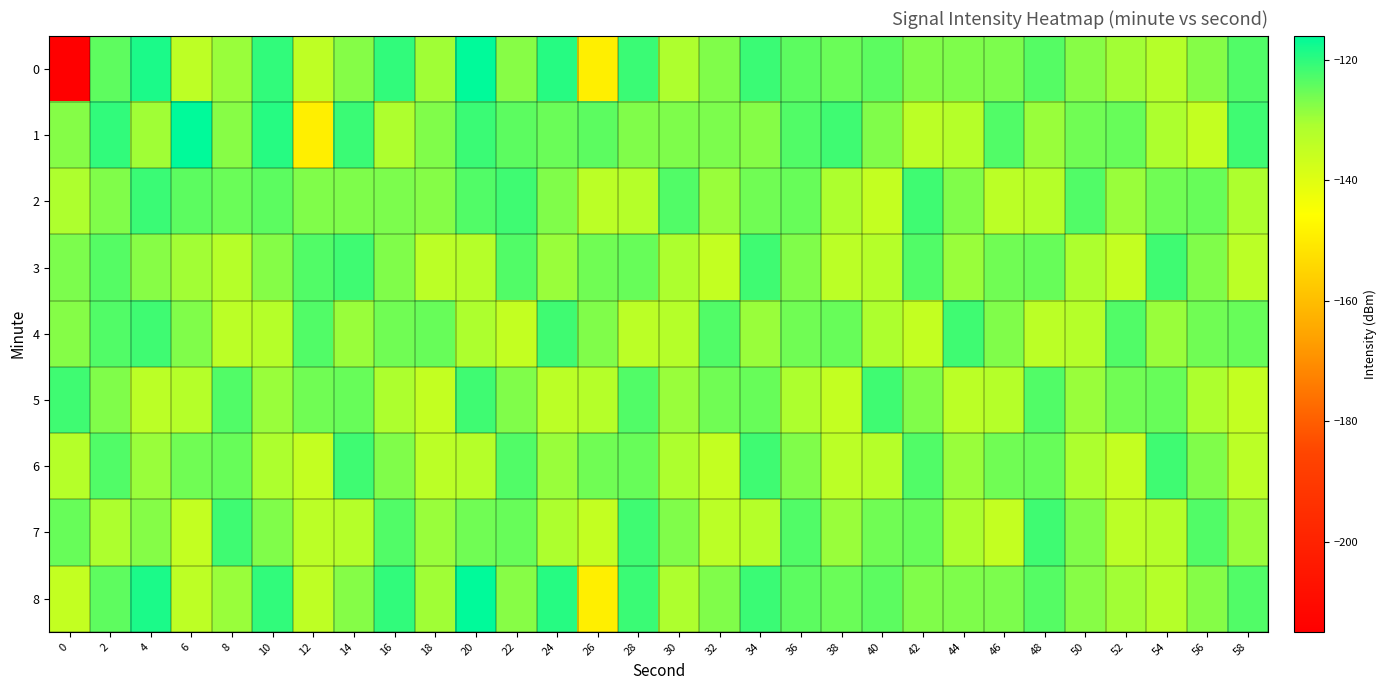

How many categories are shown in the chart?

30